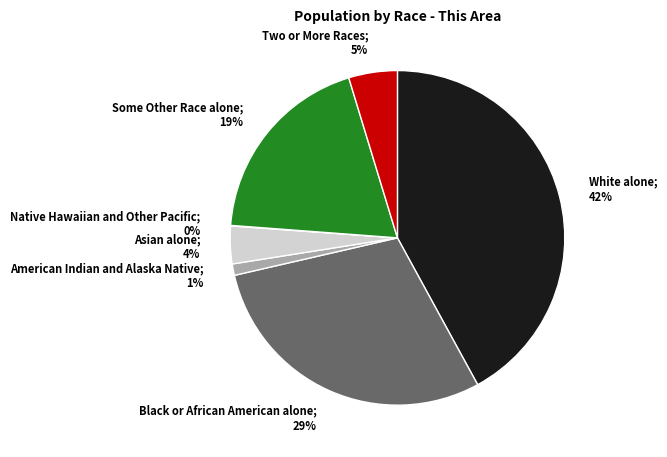

True or false: Some Other Race alone accounts for 34% of the total.

False